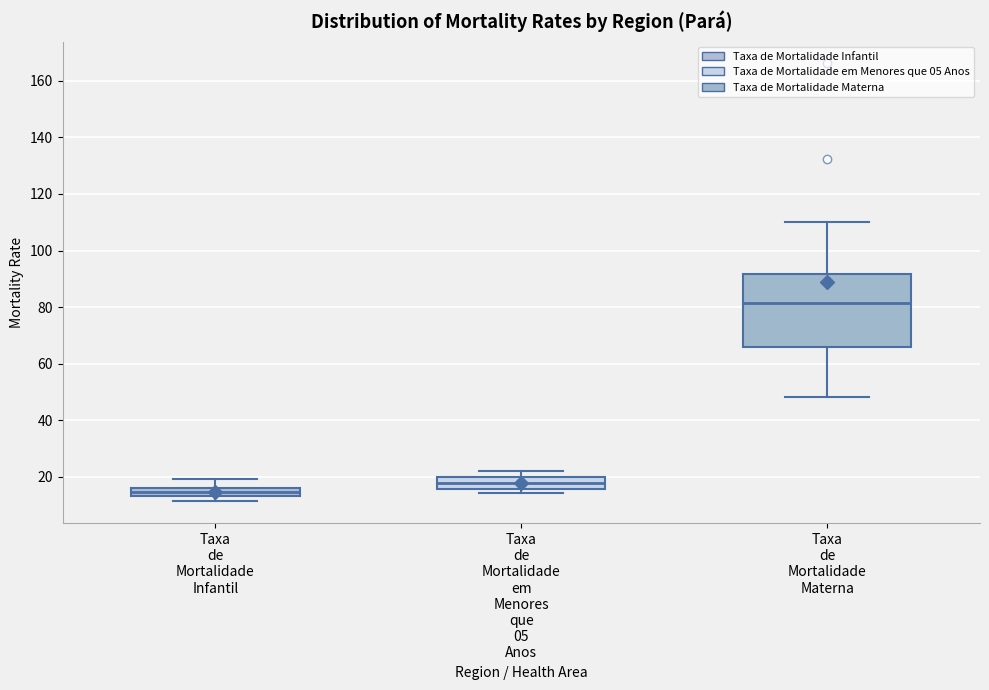

Which box's median line is the highest?

Taxa de Mortalidade Materna